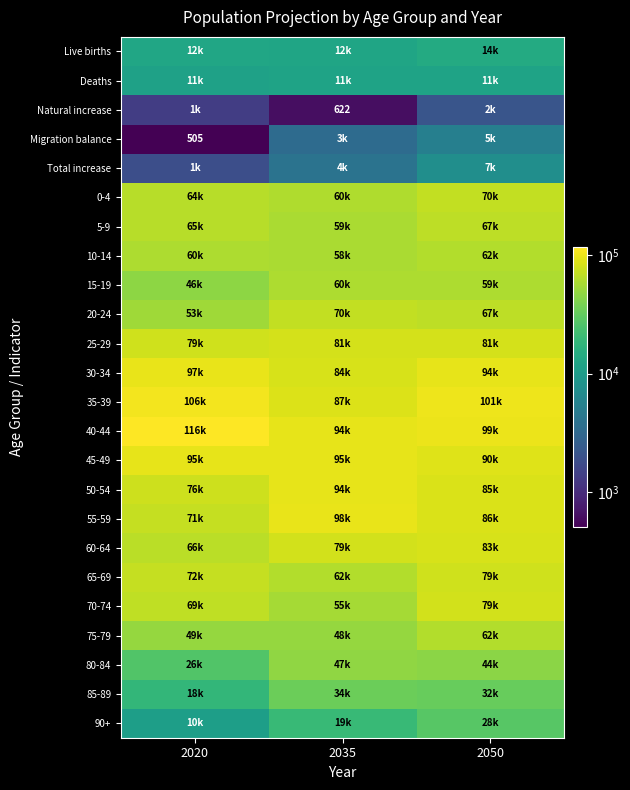

What is the difference between the highest and lowest values at 2035?

97794